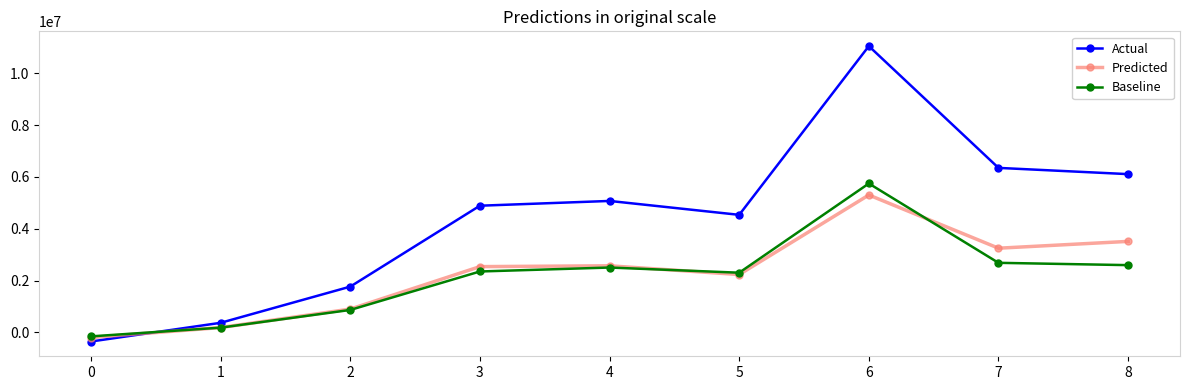

Which series changed the most between 0 and 3?

Actual